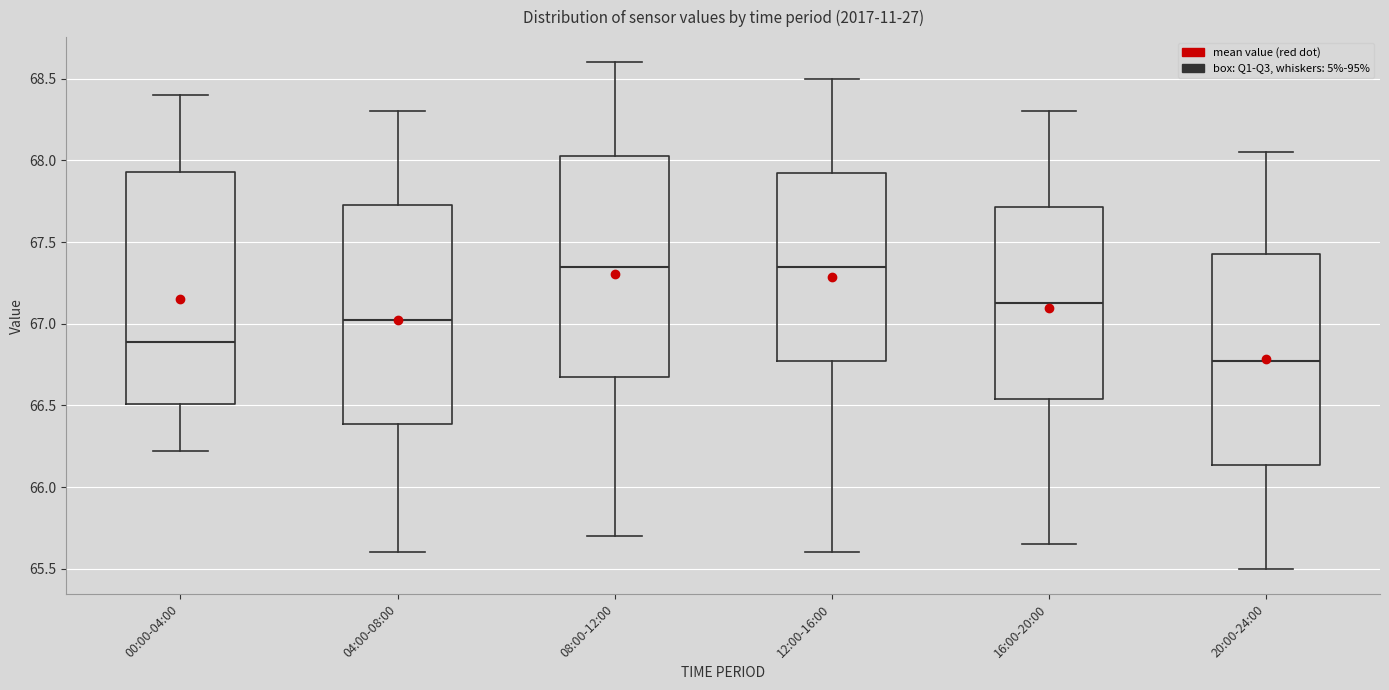

Reading left to right, transcribe this box plot: for each box, give where its median line is, the range the box spans, and where its two whiskers end, as read against the y-axis. The values are not printed on the chart, so give them approximately, as read against the axis.

00:00-04:00: median 66.90, box 66.50 to 67.95, whiskers 66.20 to 68.40
04:00-08:00: median 67.05, box 66.40 to 67.75, whiskers 65.60 to 68.30
08:00-12:00: median 67.35, box 66.70 to 68.05, whiskers 65.70 to 68.60
12:00-16:00: median 67.35, box 66.80 to 67.95, whiskers 65.60 to 68.50
16:00-20:00: median 67.15, box 66.55 to 67.70, whiskers 65.65 to 68.30
20:00-24:00: median 66.80, box 66.15 to 67.45, whiskers 65.50 to 68.05